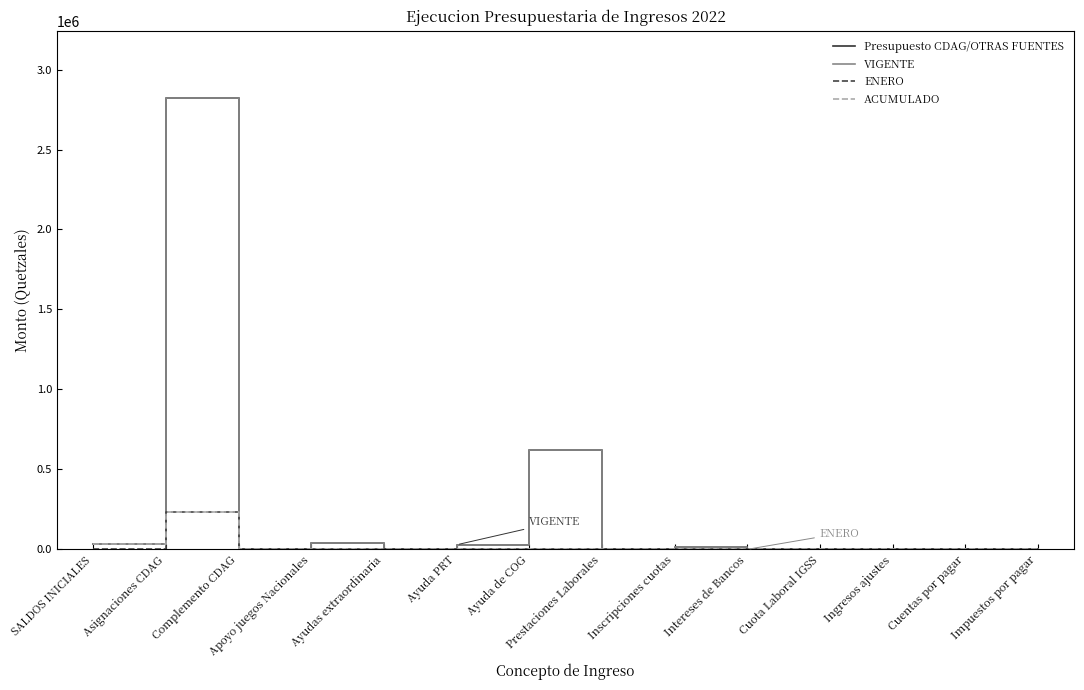

Does the chart have visible grid lines?

No